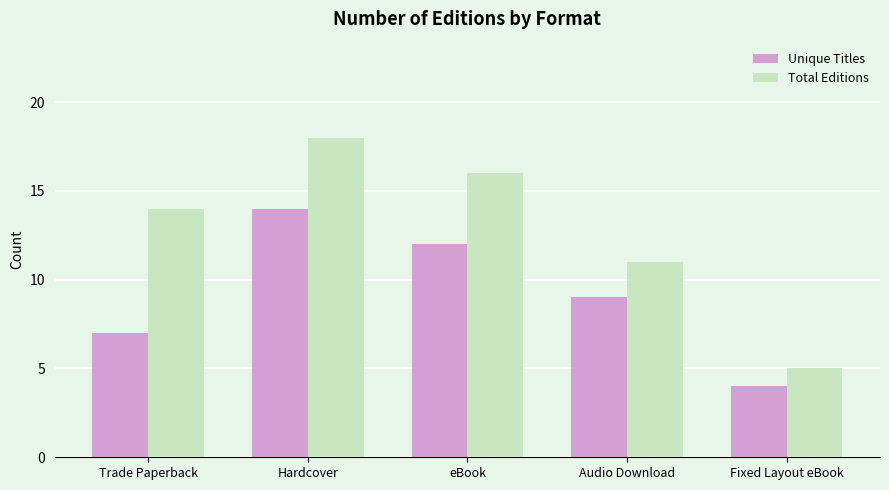

At which label does Unique Titles reach its peak?

Hardcover